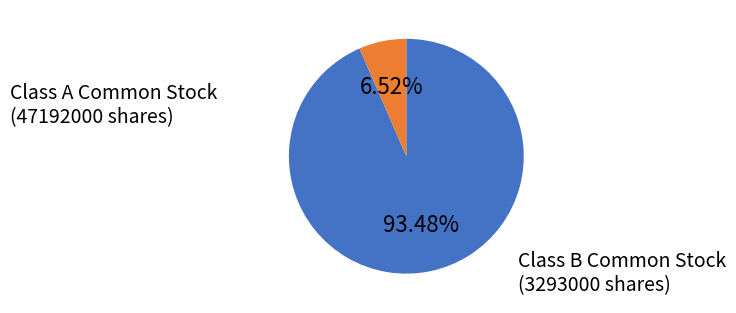

Does any single category account for the majority?

Yes